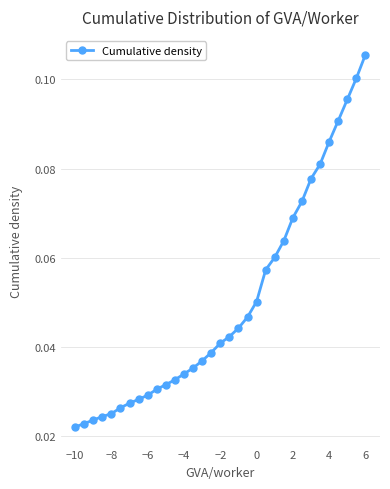

What is the sum of all values?

1.7